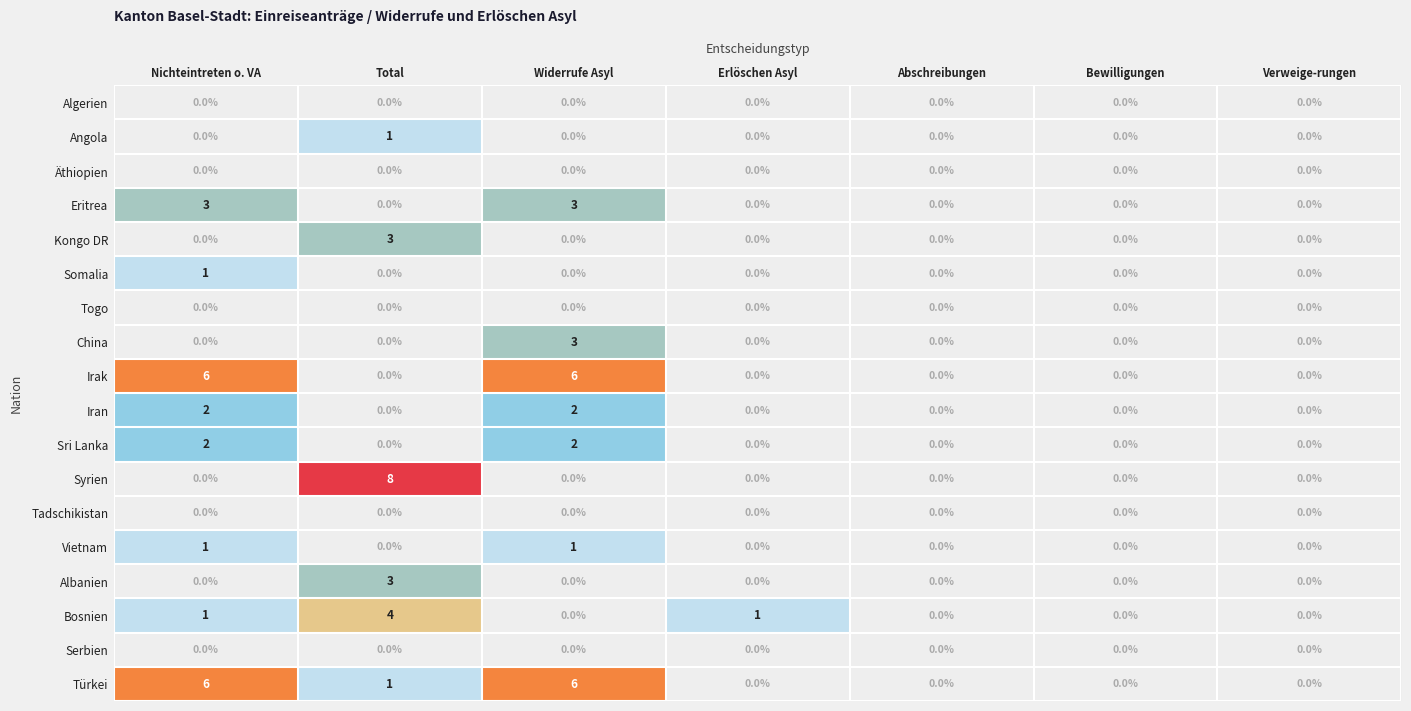

What is the spread (max minus min) of values at Nichteintreten o. VA?

6